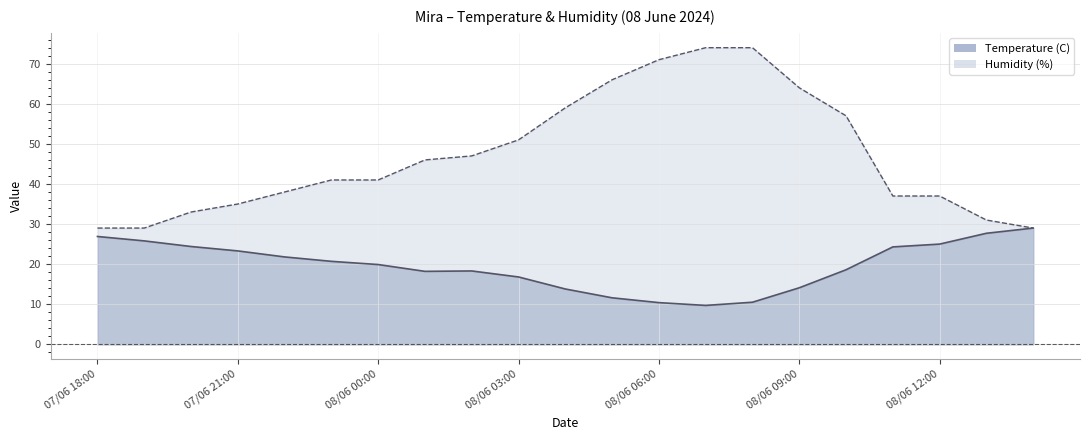

Which has a higher value, 08/06 10:00 or 07/06 22:00?

07/06 22:00